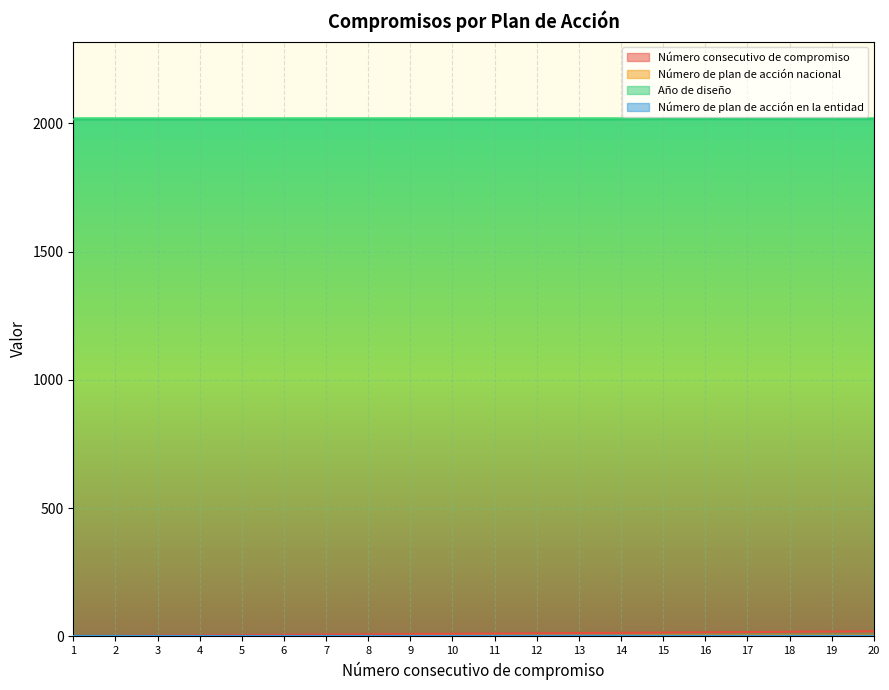

How many Número de plan de acción nacional values are between 1 and 3?

20